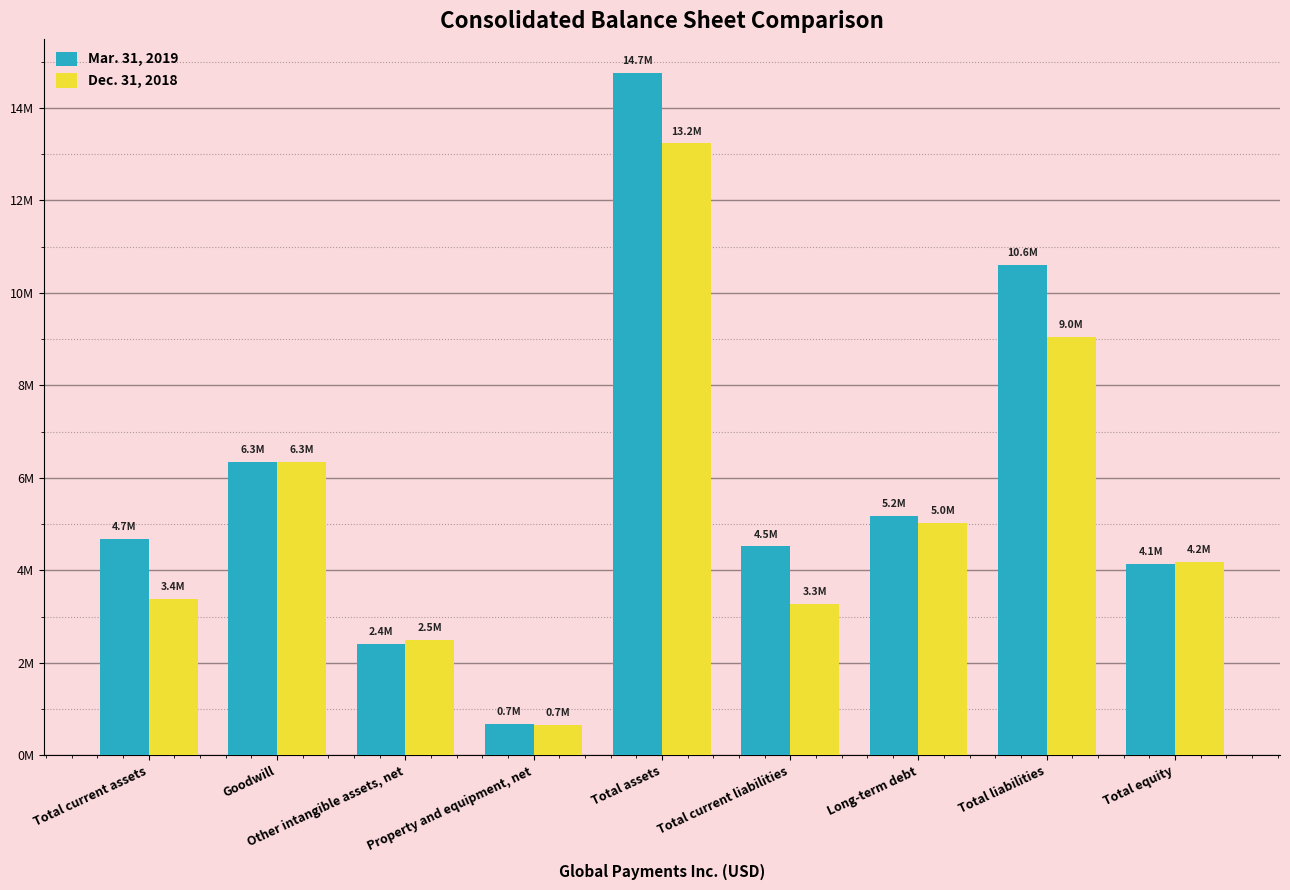

Between Other intangible assets, net and Long-term debt, which is larger?

Long-term debt